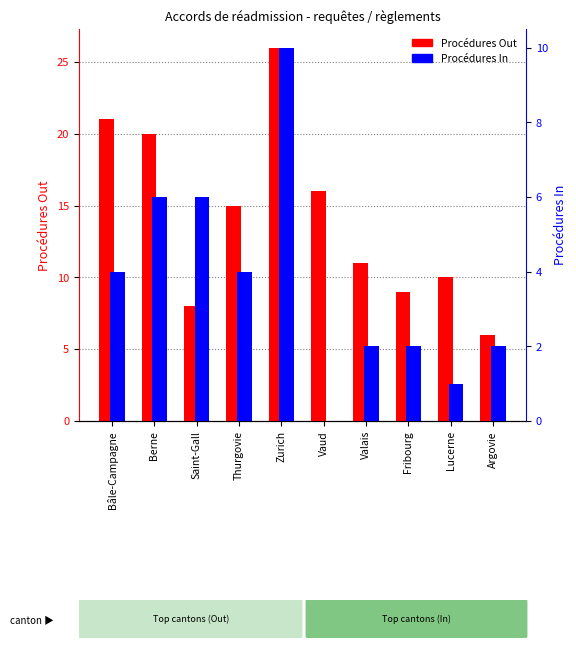

Reading left to right, what are all the values shown in this chart?

Procédures Out: Bâle-Campagne=21	Berne=20	Saint-Gall=8	Thurgovie=15	Zurich=26	Vaud=16	Valais=11	Fribourg=9	Lucerne=10	Argovie=6
Procédures In: Bâle-Campagne=4	Berne=6	Saint-Gall=6	Thurgovie=4	Zurich=10	Vaud=0	Valais=2	Fribourg=2	Lucerne=1	Argovie=2